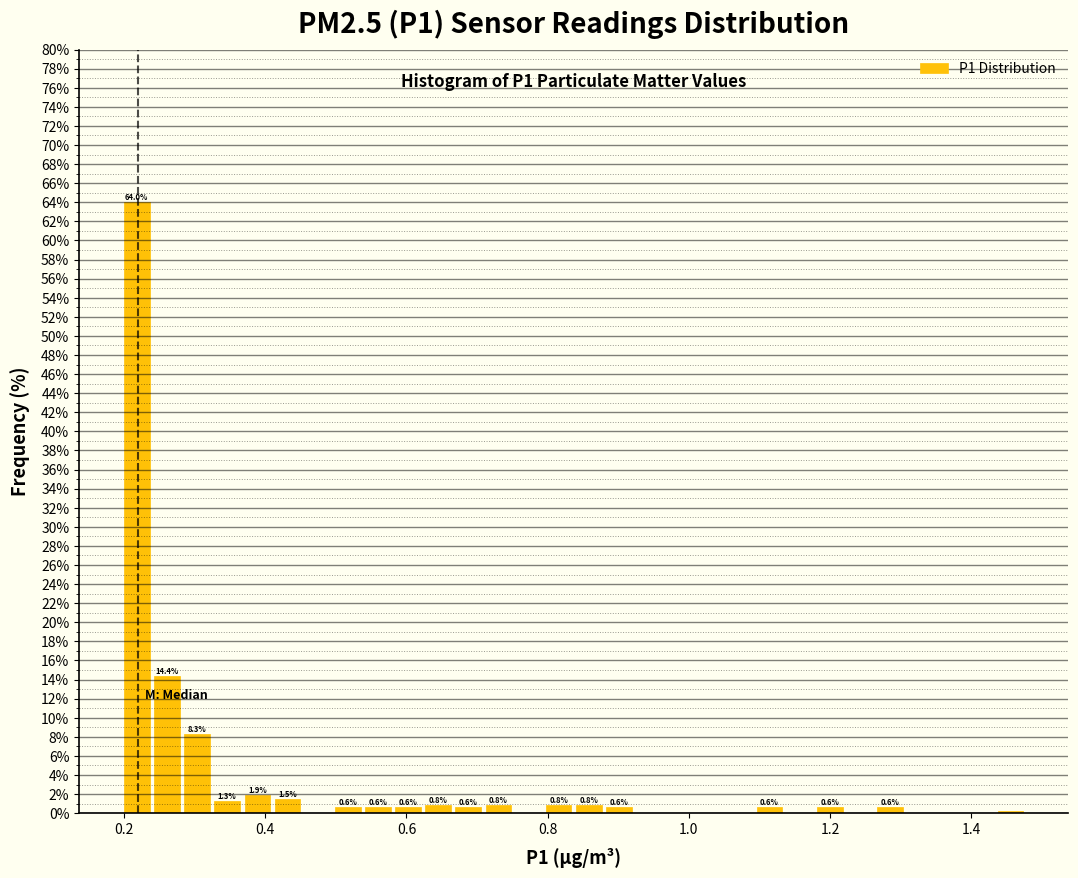

Around what value on the x-axis is the tallest bar? Give the approximate position of its centre, as read against the axis.

0.22